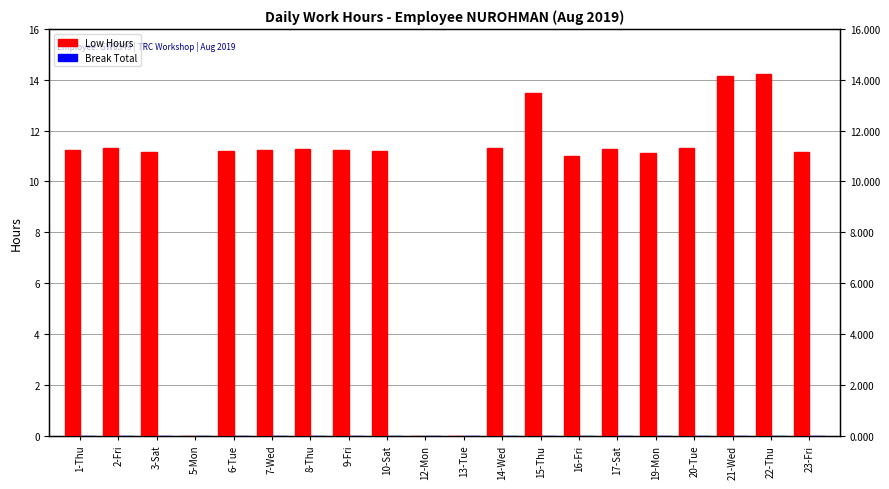

Rank the series by their maximum value, from lowest to highest.

Break Total, Low Hours